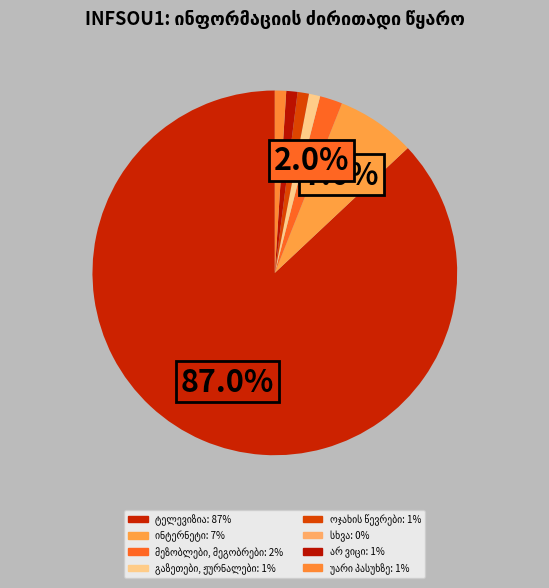

To the nearest percent, what is the average slice percentage?

12%